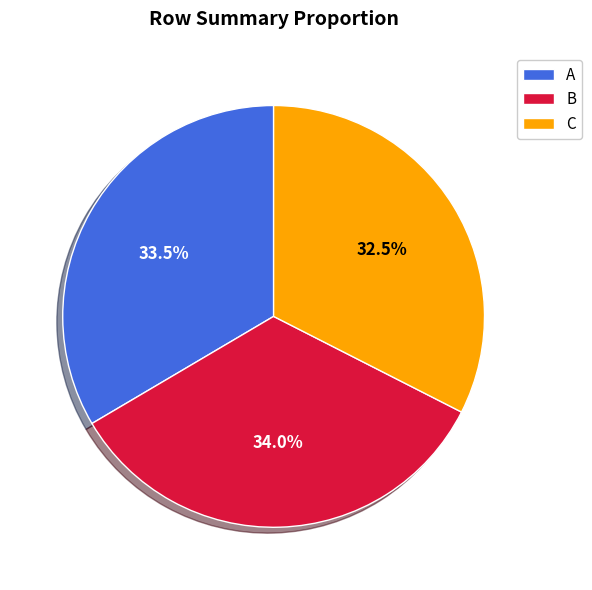

What is the ratio of the value at A to the value at C?

1.0